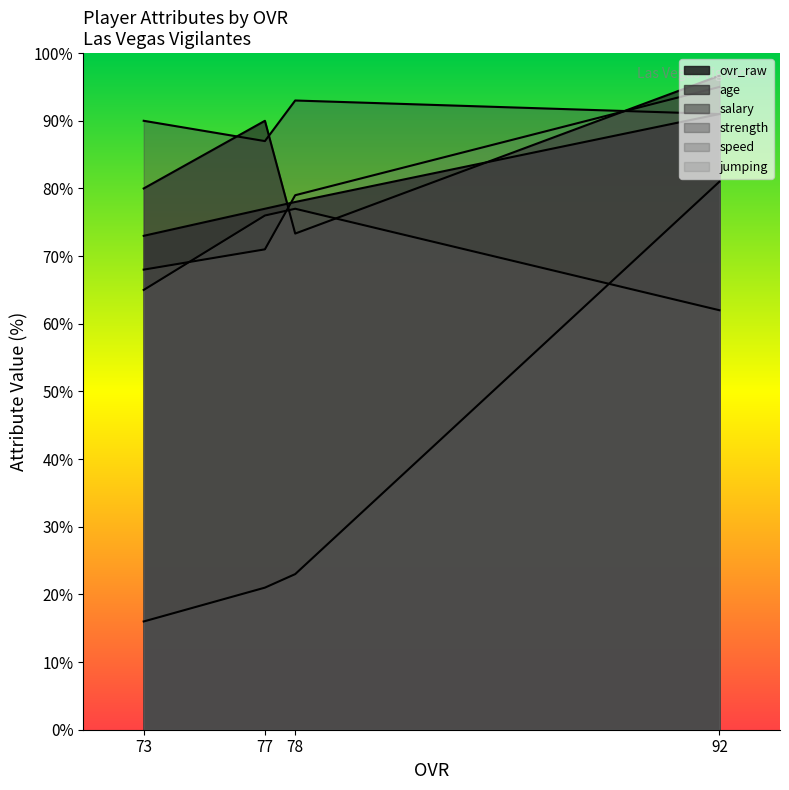

Where is speed nearest to the value 69?

73